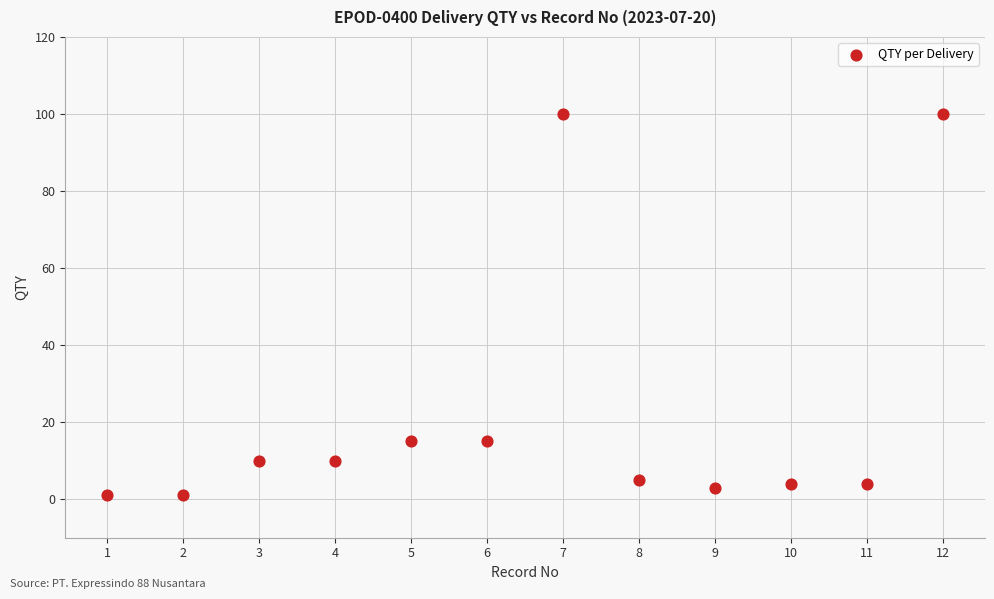

What is the average Y value?

22